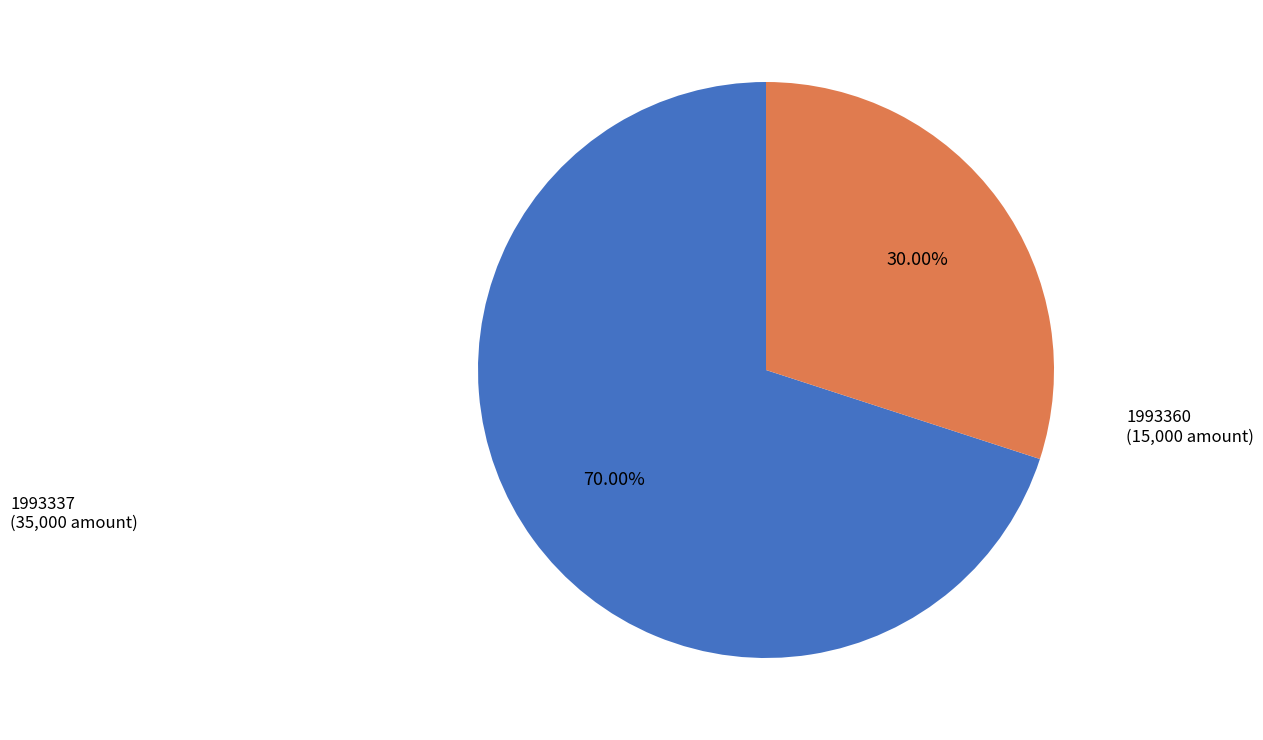

Is there any slice that represents more than half of the pie?

Yes